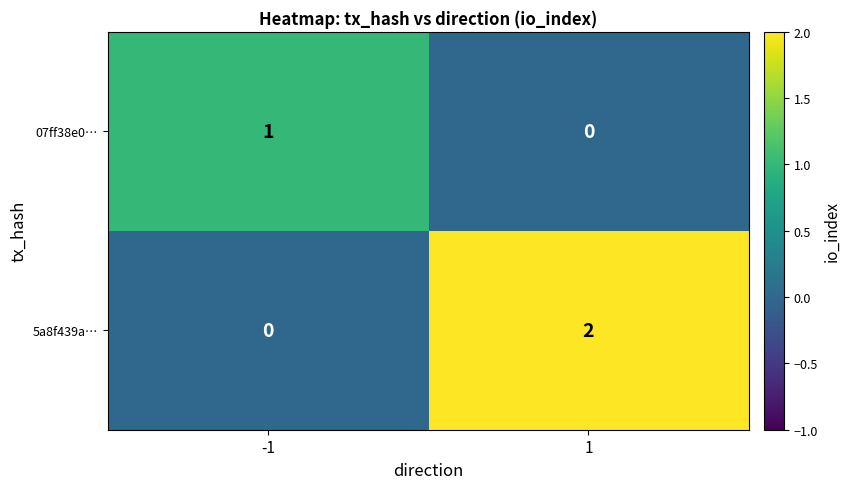

Which series has the largest total across all categories?

5a8f439a…